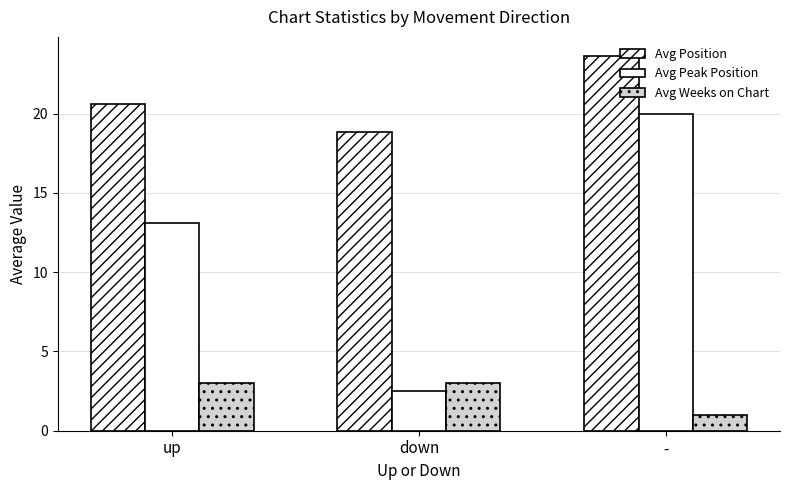

Reading left to right, extract all data points from this chart.

Avg Position: 20.6	18.9	23.7
Avg Peak Position: 13.1	2.5	20.0
Avg Weeks on Chart: 3.0	3.0	1.0